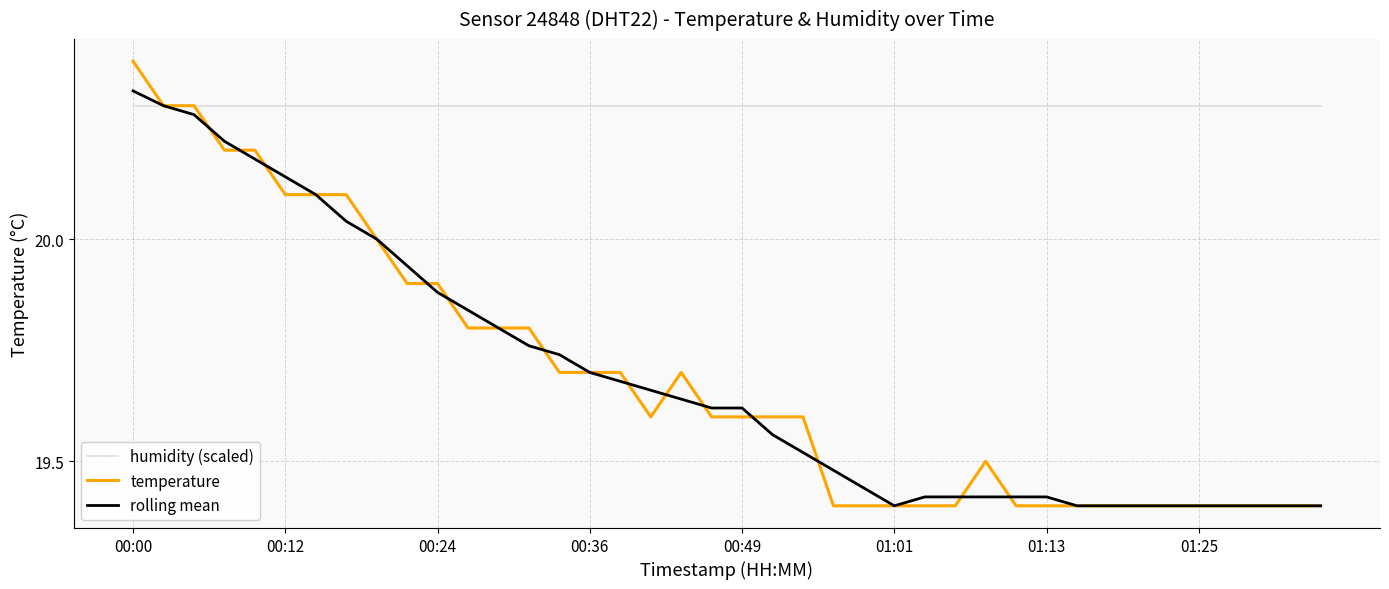

Which series has the largest range (max minus min)?

temperature